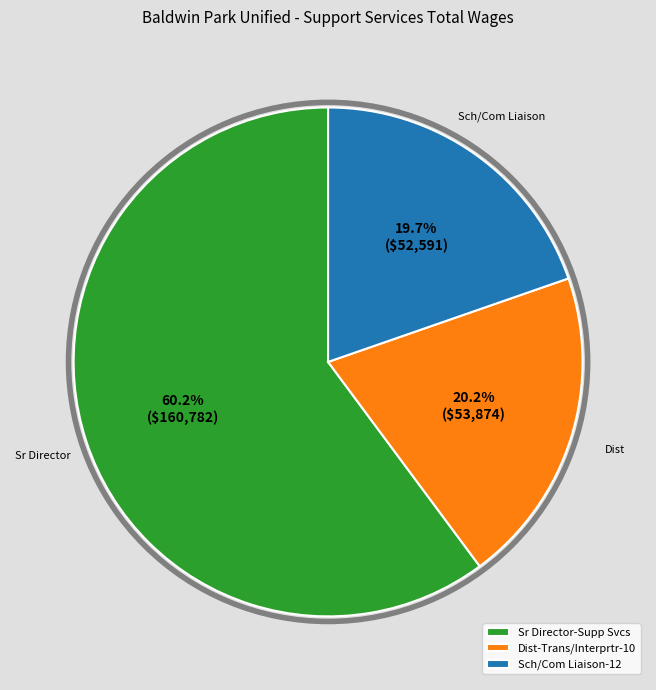

To the nearest percent, what portion does Sr Director-Supp Svcs represent?

60%